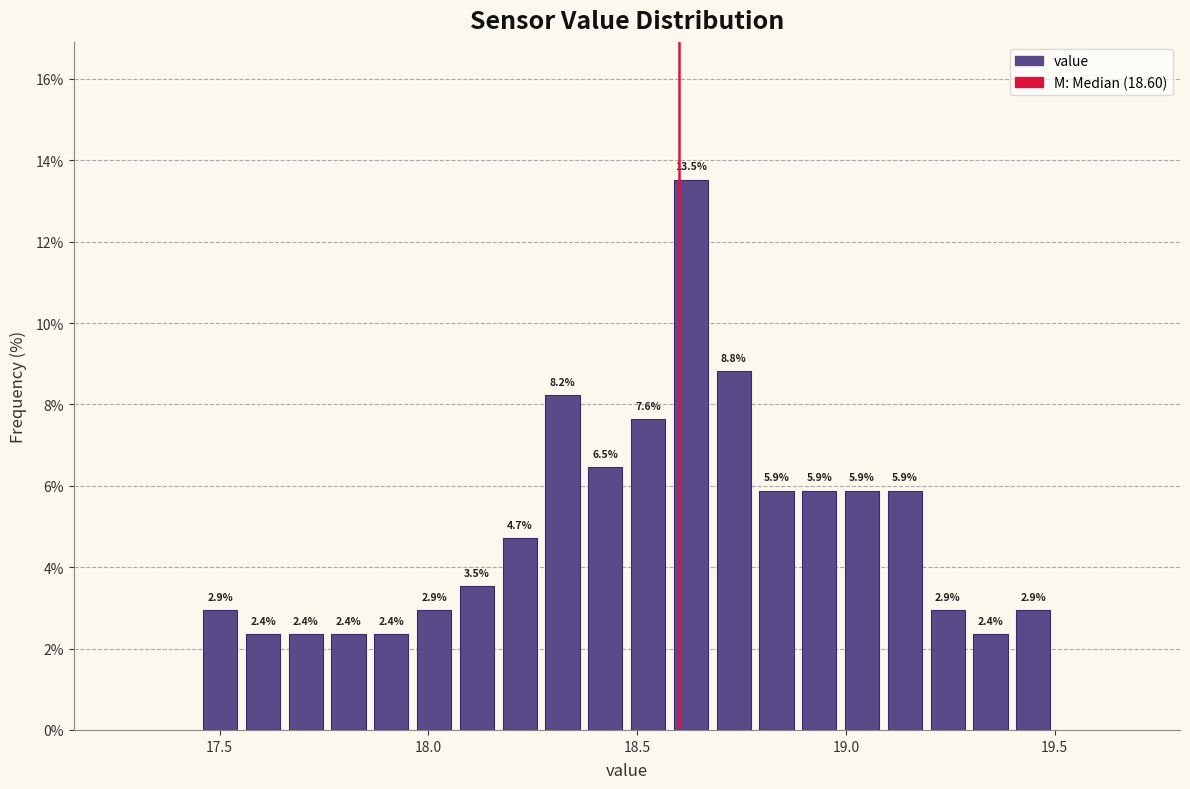

Around what value on the x-axis is the tallest bar? Give the approximate position of its centre, as read against the axis.

18.65